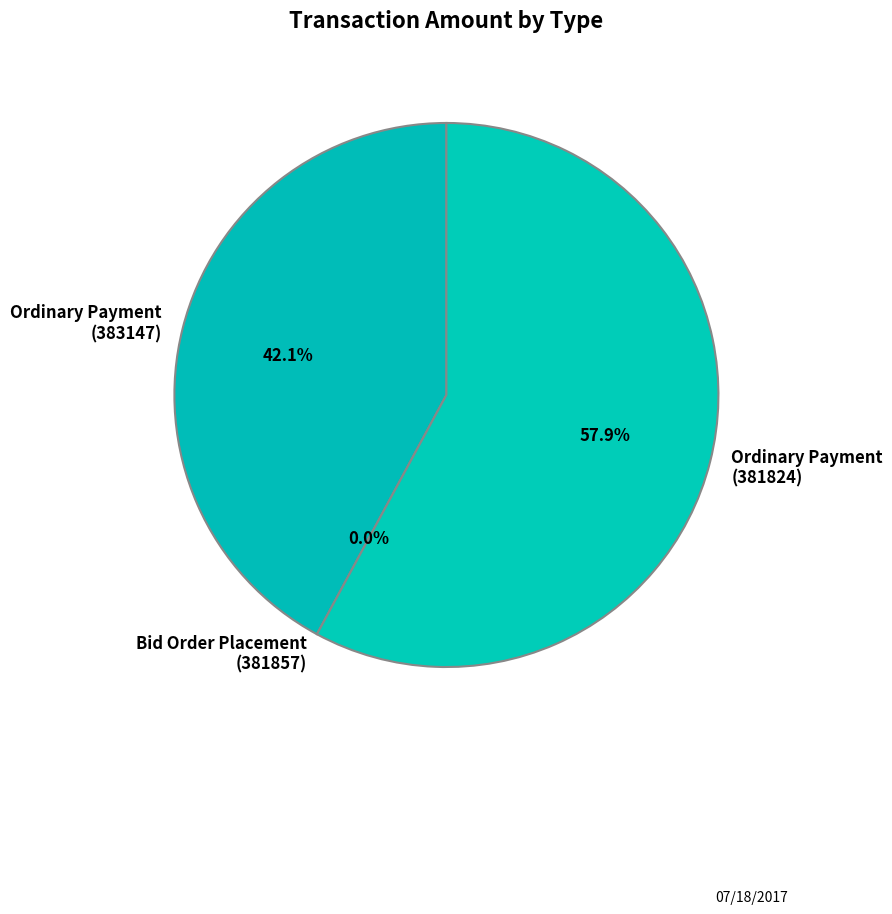

To the nearest percent, what is the difference between the largest and smallest slice percentages?

58%